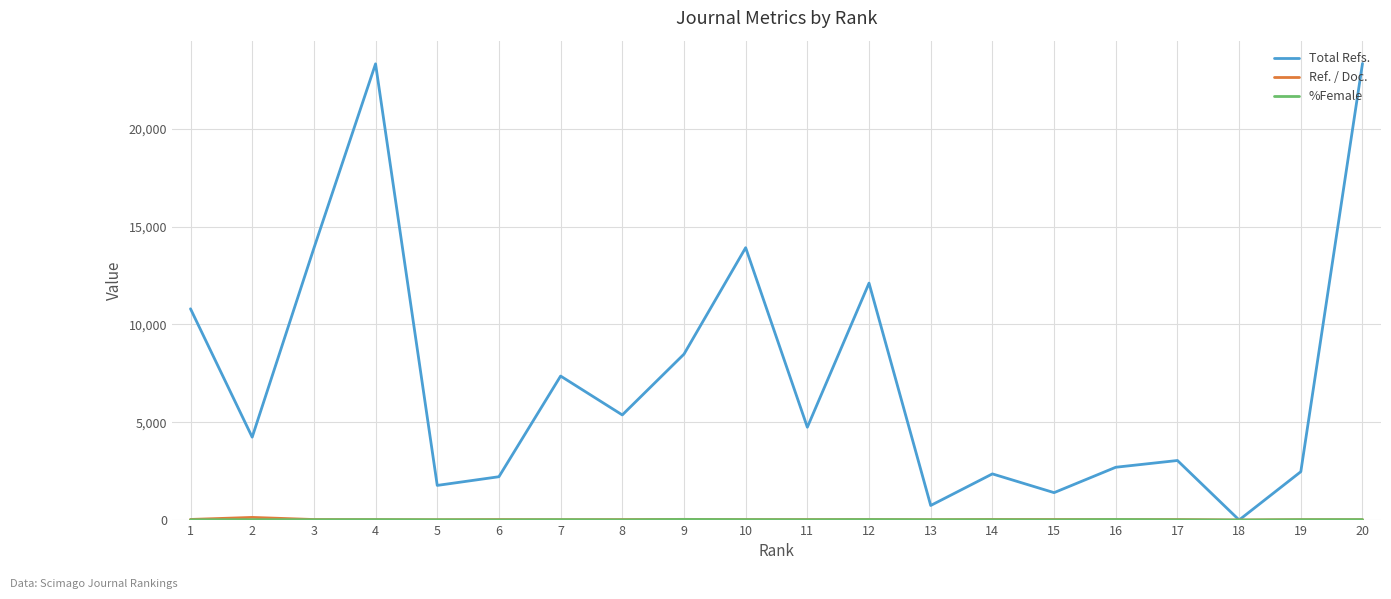

Between 7 and 12, which series saw the biggest shift?

Total Refs.